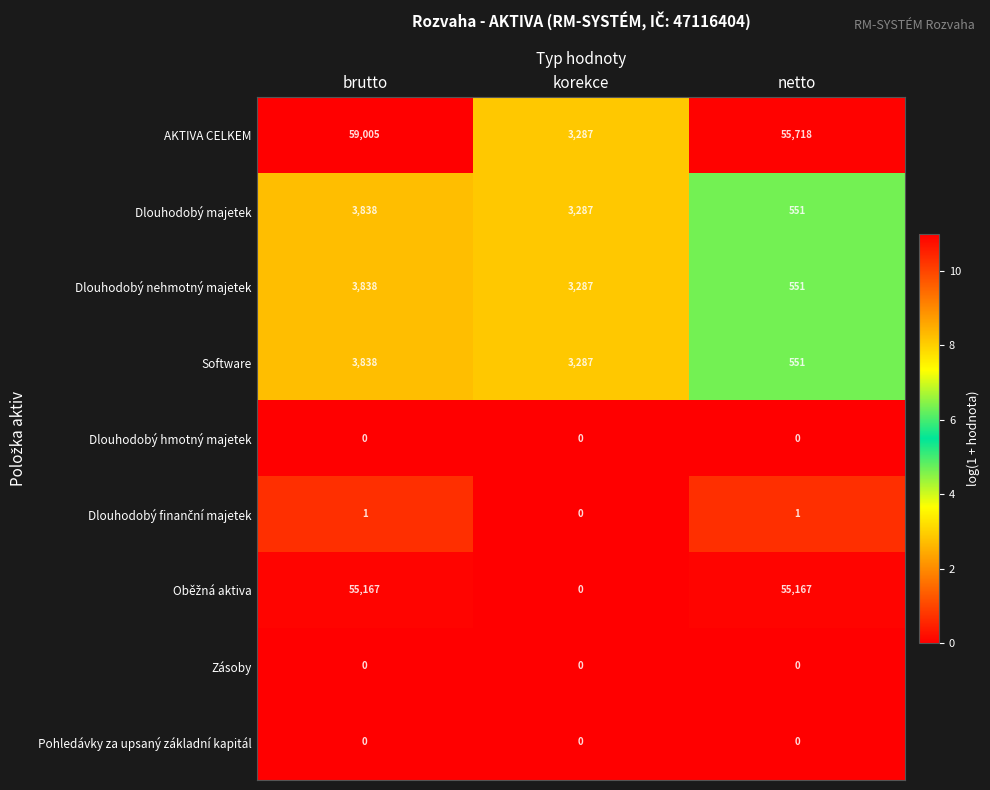

Rank the categories by Dlouhodobý nehmotný majetek value from highest to lowest.

brutto, korekce, netto